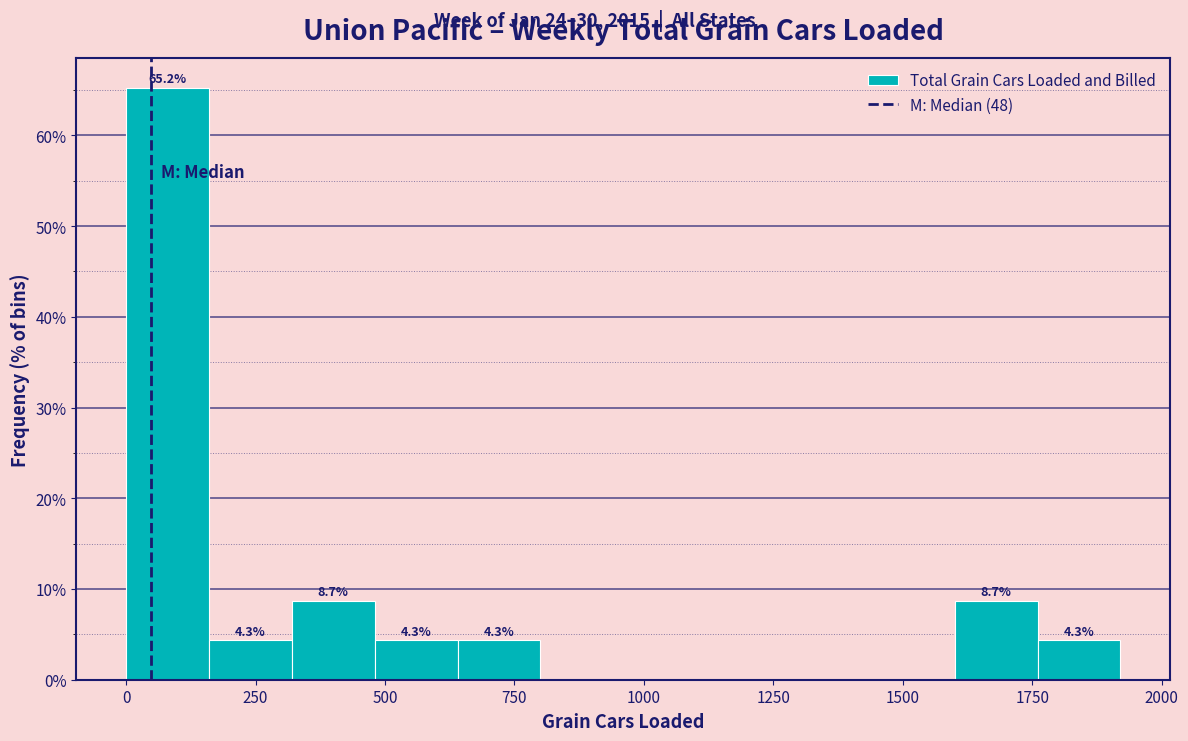

Around what value on the x-axis is the tallest bar? Give the approximate position of its centre, as read against the axis.

100